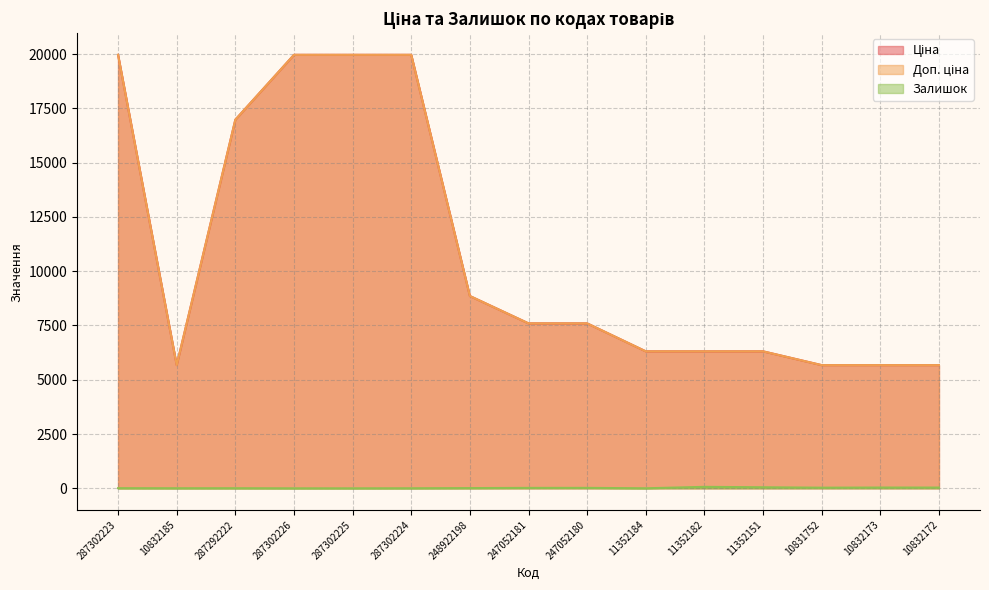

List the labels in order of Доп. ціна value, largest first.

287302223, 287302226, 287302225, 287302224, 287292222, 248922198, 247052181, 247052180, 11352184, 11352182, 11352151, 10832185, 10831752, 10832173, 10832172